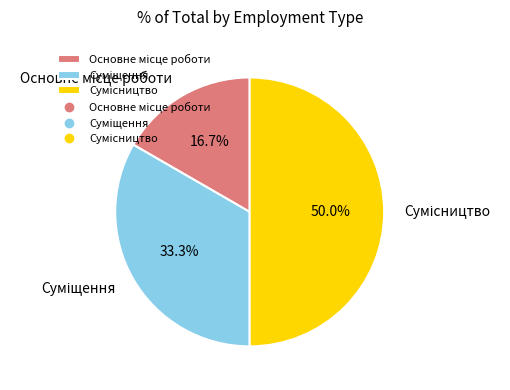

Is there a majority slice in this chart?

No